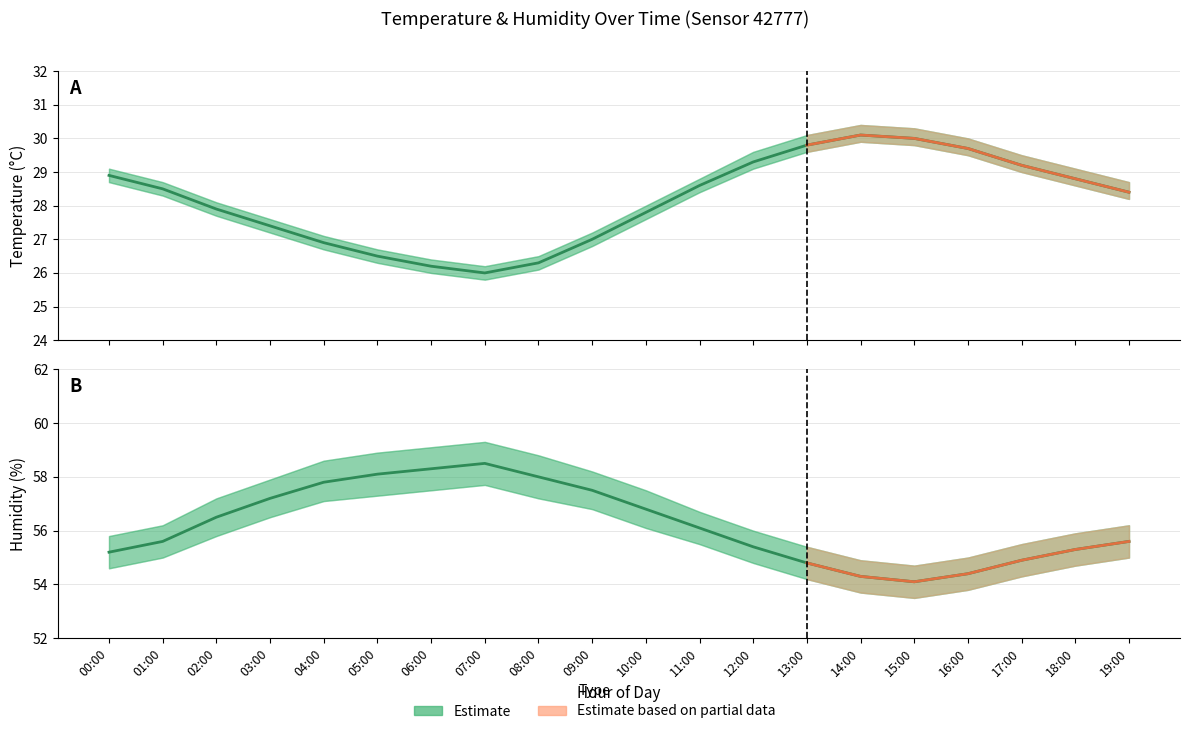

Rank the series by their average value, from lowest to highest.

temperature, humidity